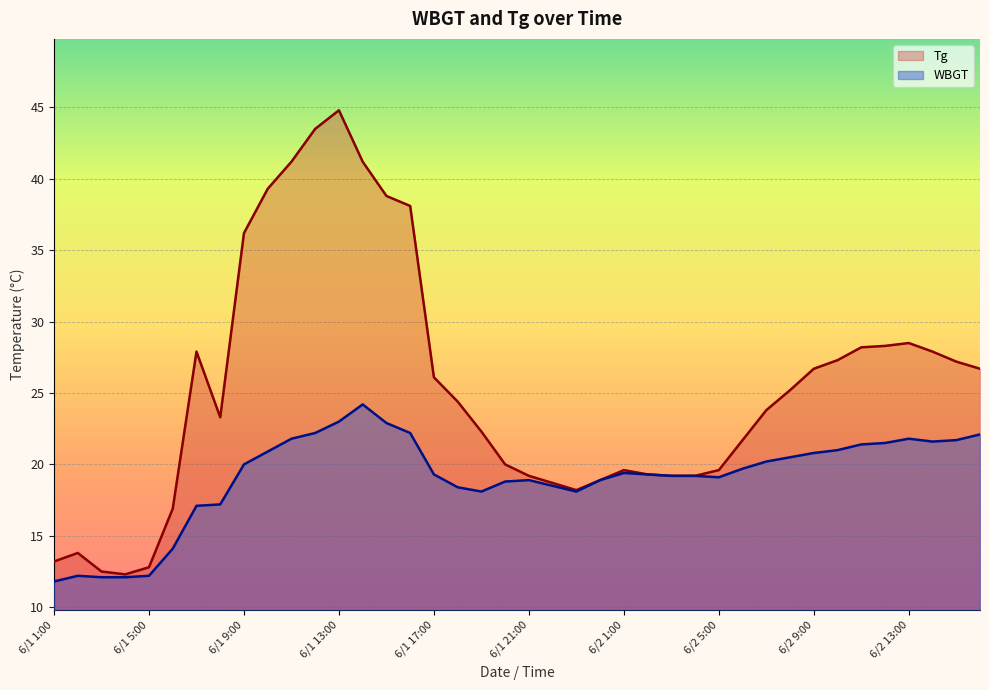

Which category has the highest value across all series?

6/1 13:00